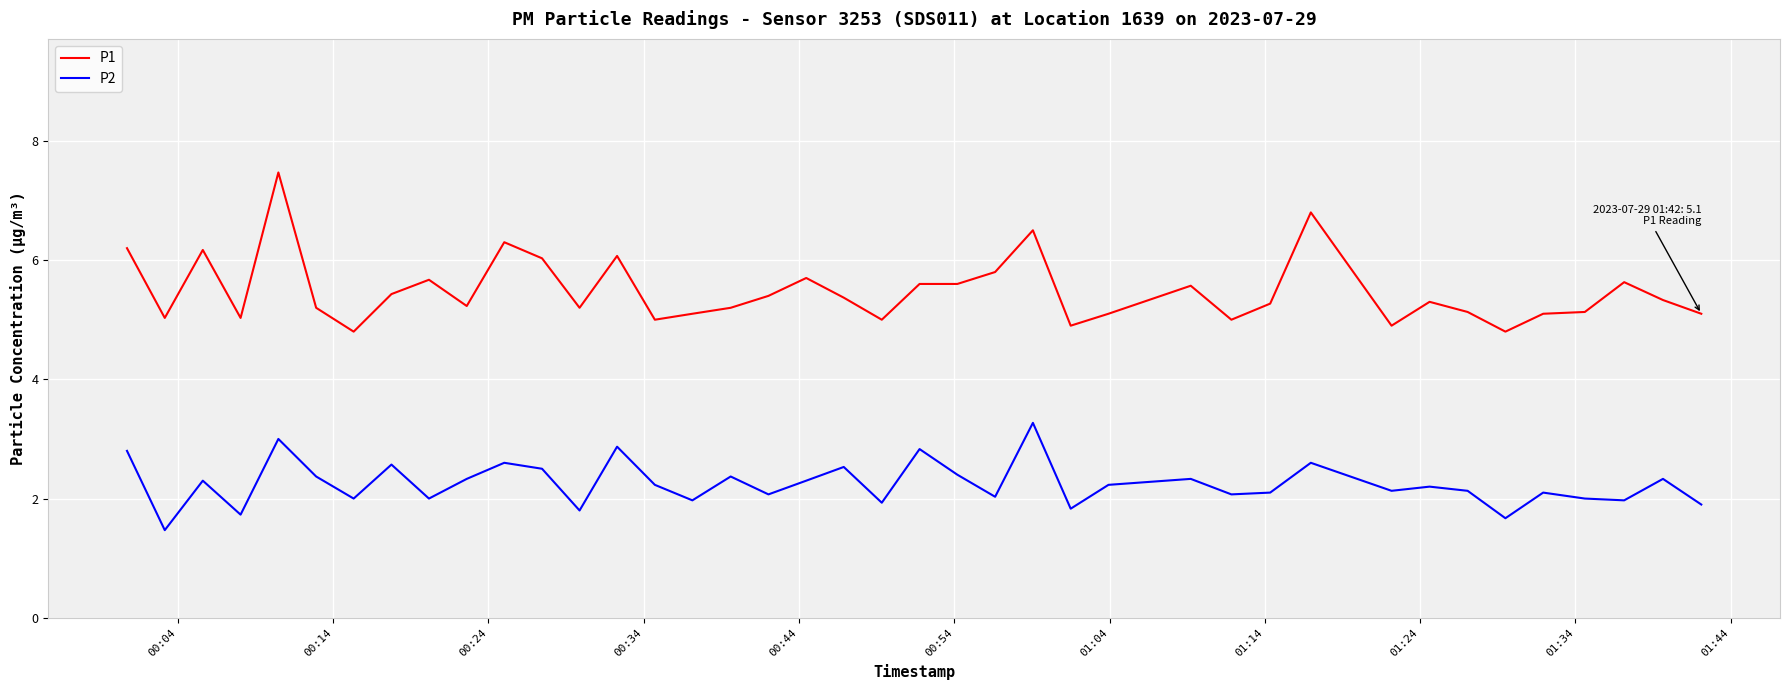

Rank the series by their average value, from highest to lowest.

P1, P2